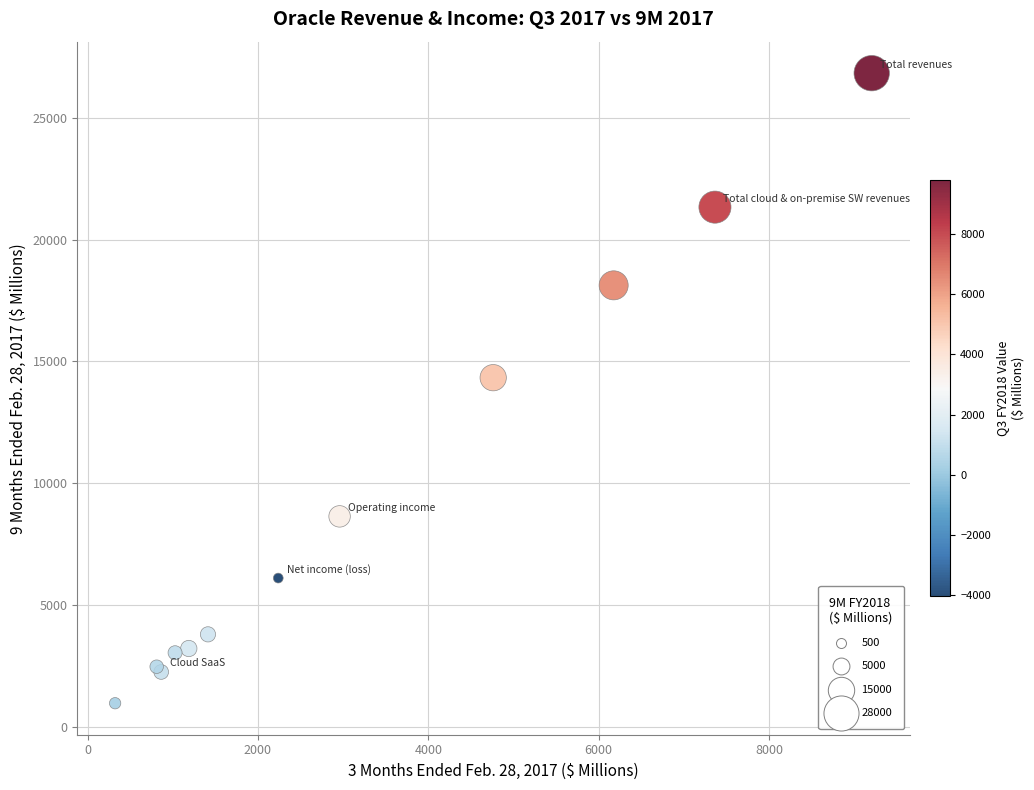

What Y value in the scatter plot is closest to 13899?

14331